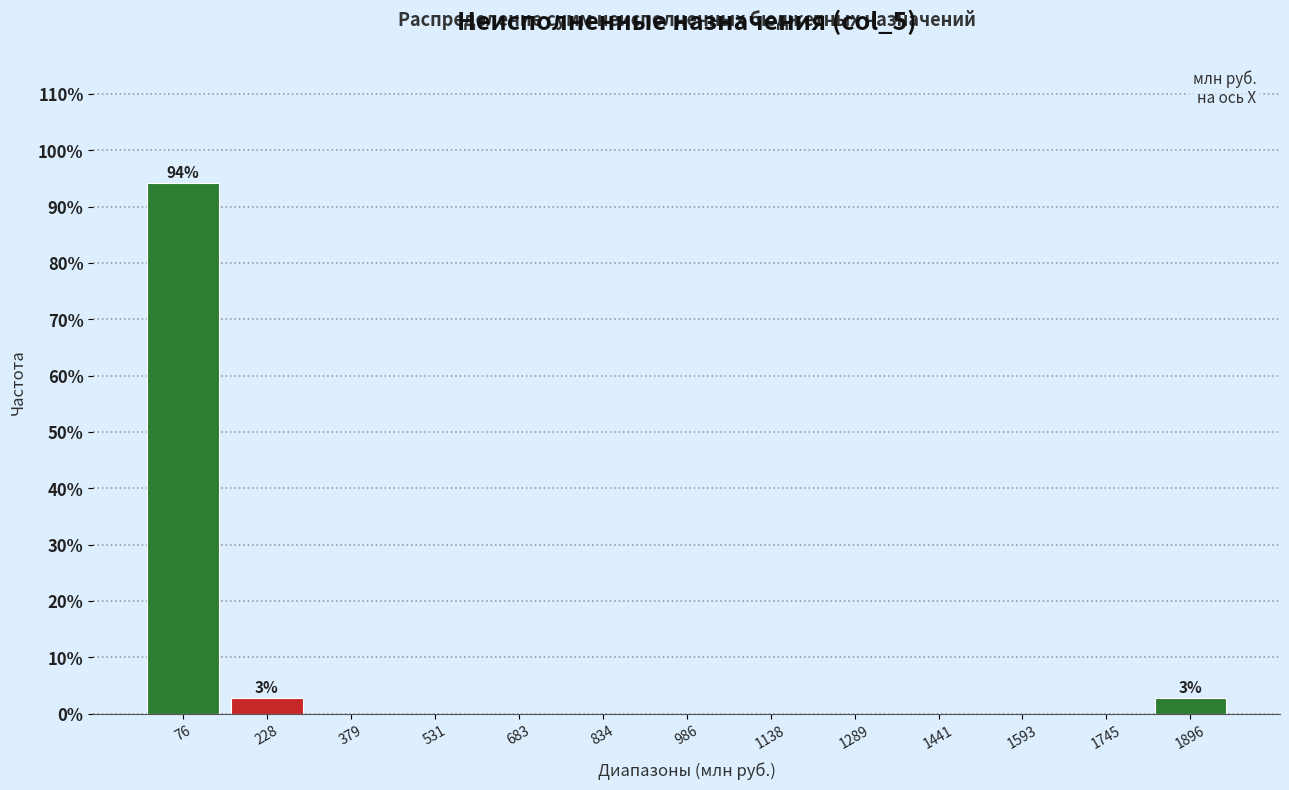

Which range on the x-axis has the tallest bar?

0 to 160